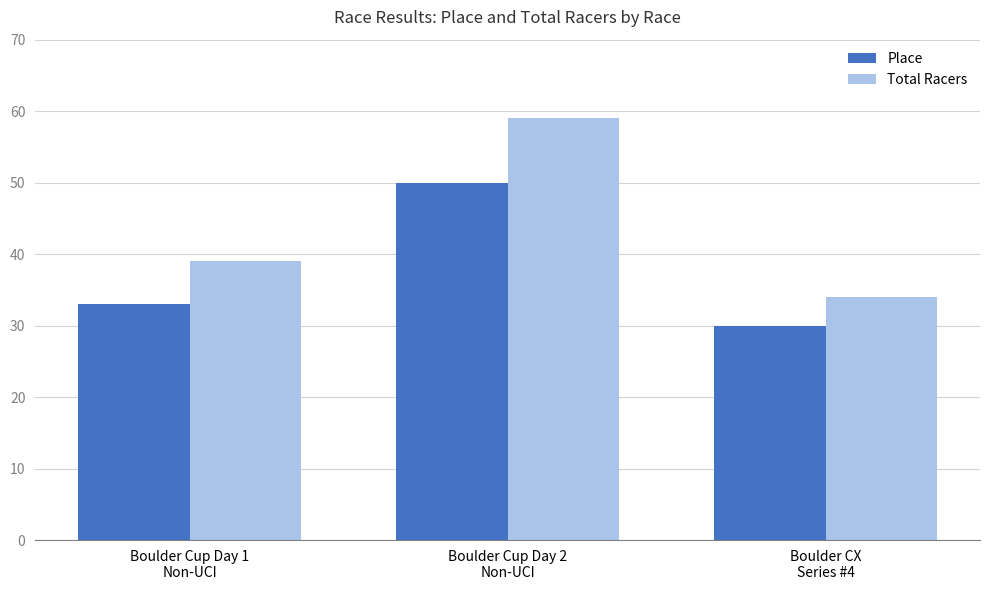

Is it true that Total Racers equals 59 at Boulder Cup Day 2
Non-UCI?

True